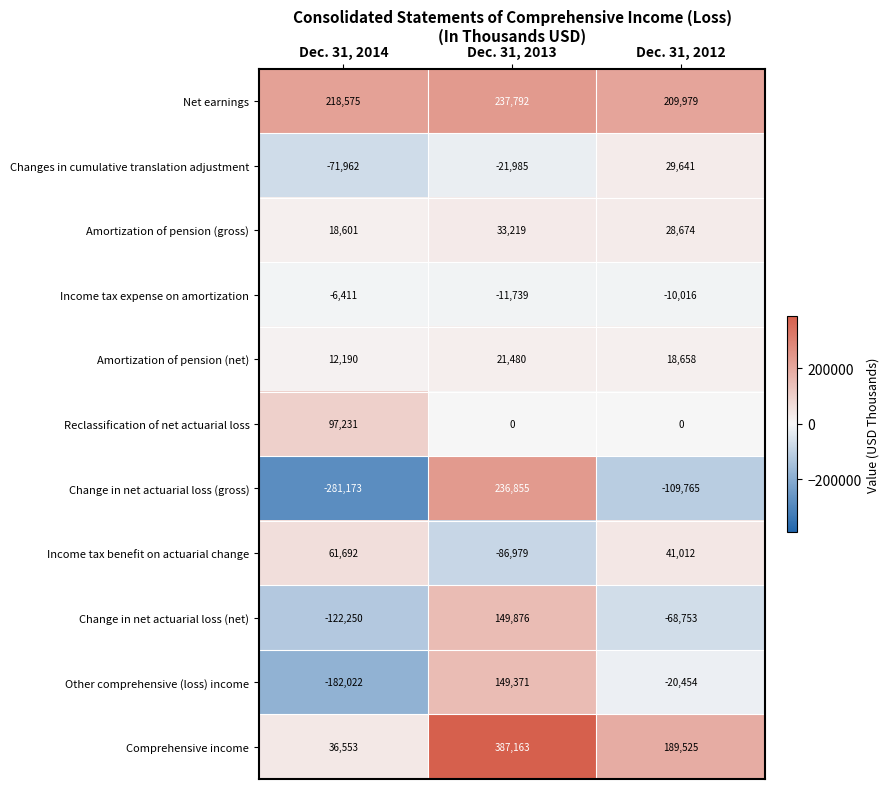

What is the approximate value of Change in net actuarial loss (net) at Dec. 31, 2012, to the nearest 10?

-68750